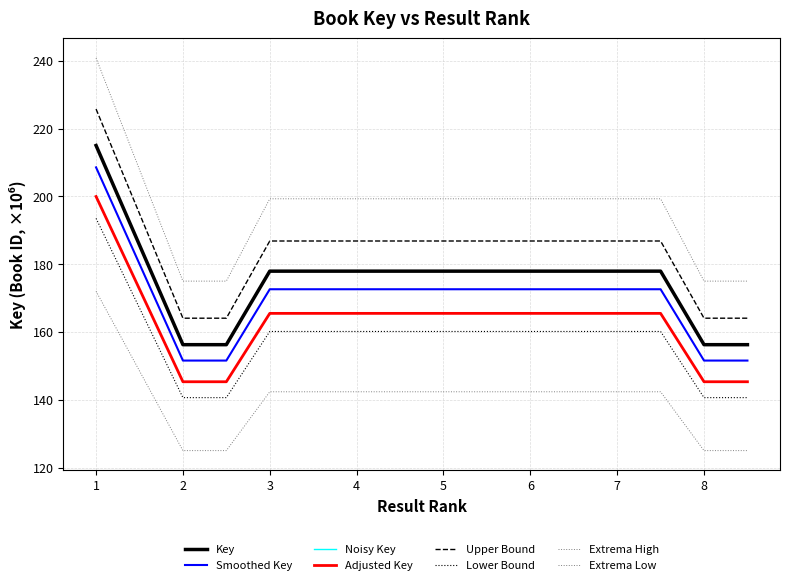

Does the chart display data point markers on the line(s)?

No